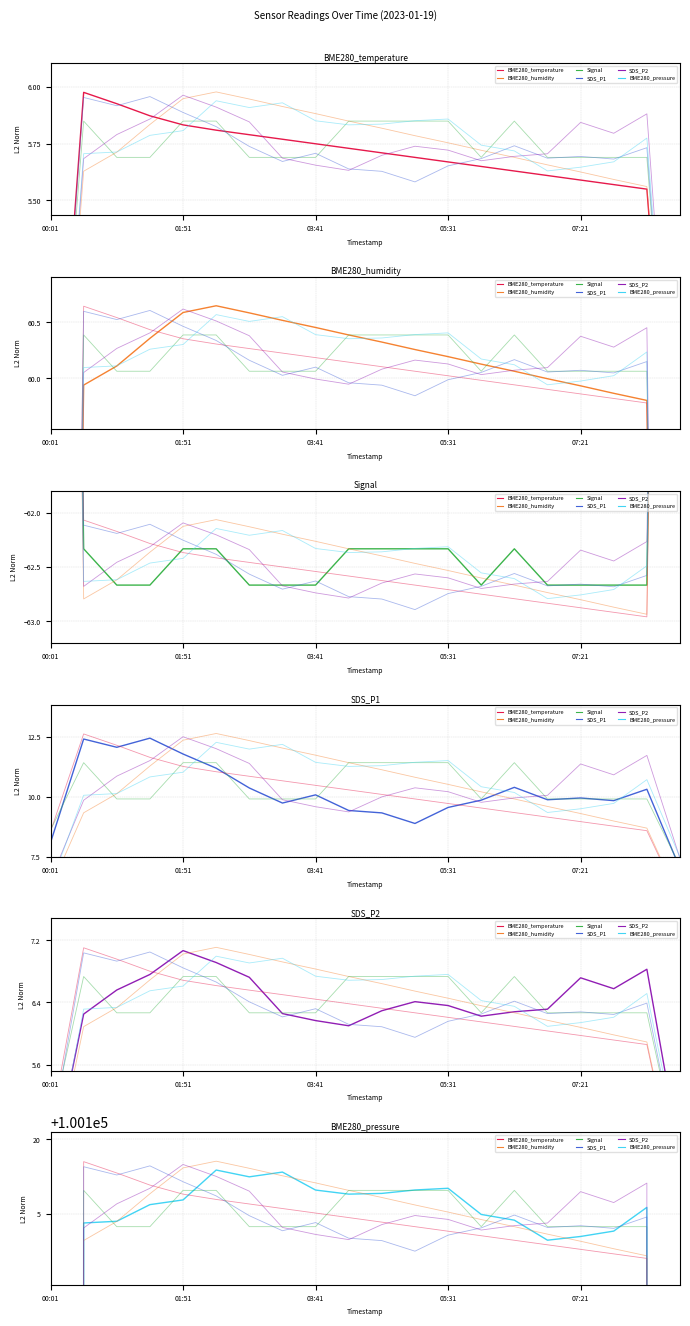

Is the value of SDS_P2 at 8 greater than the value of BME280_pressure at 19?

Yes